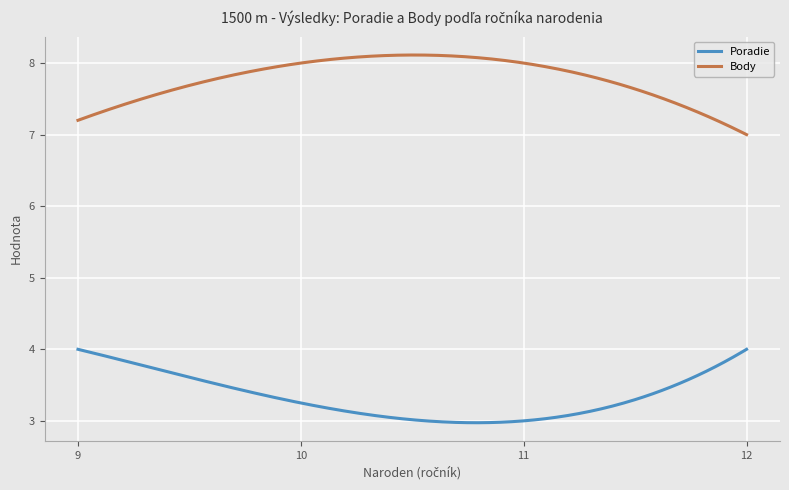

Count the number of categories in the chart.

300